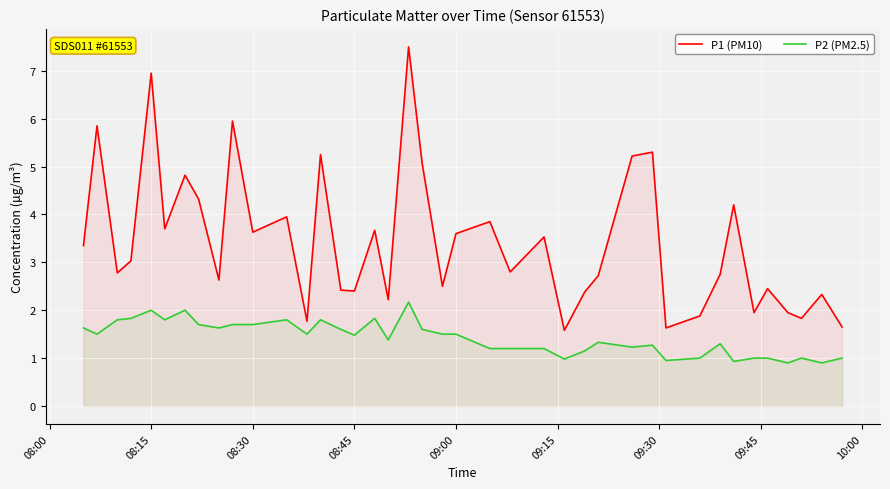

What is the value of the P1 (PM10) point at the 33rd from the left?

2.8